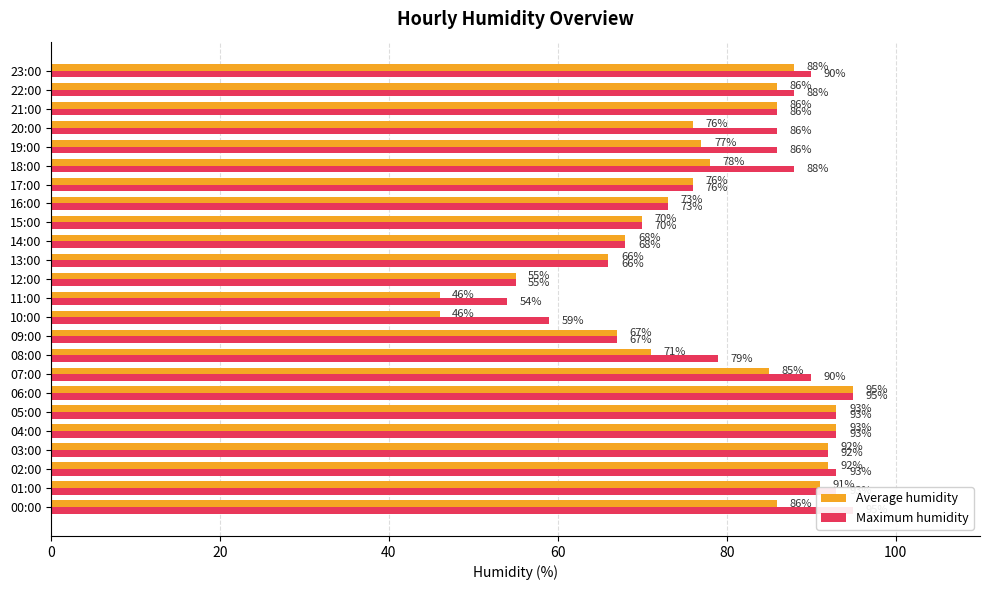

How many series are shown in this chart?

2